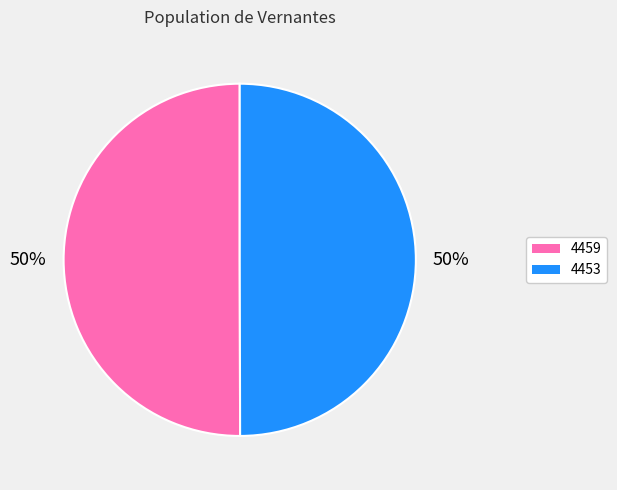

True or false: 4453 accounts for 50% of the total.

True